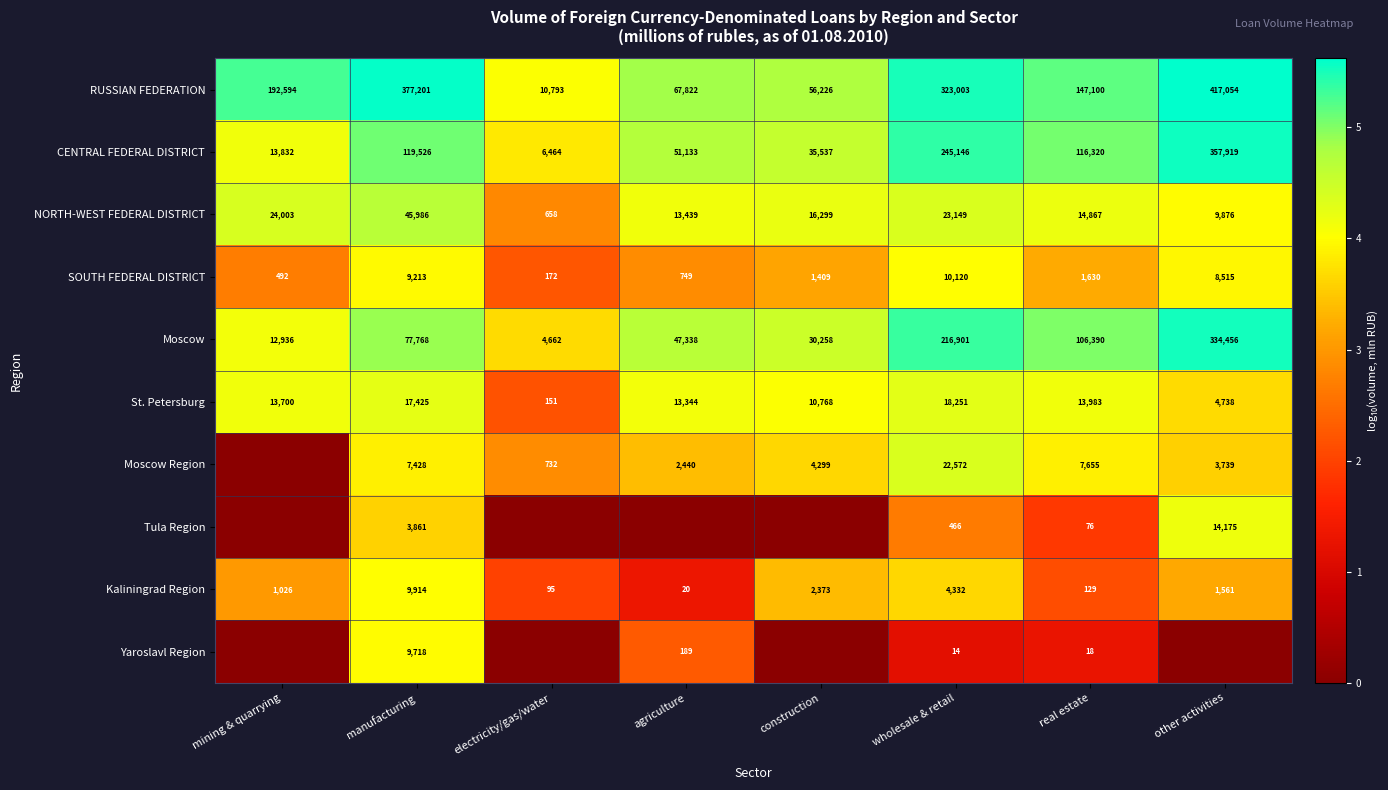

Is the value of St. Petersburg at real estate greater than the value of Kaliningrad Region at manufacturing?

Yes